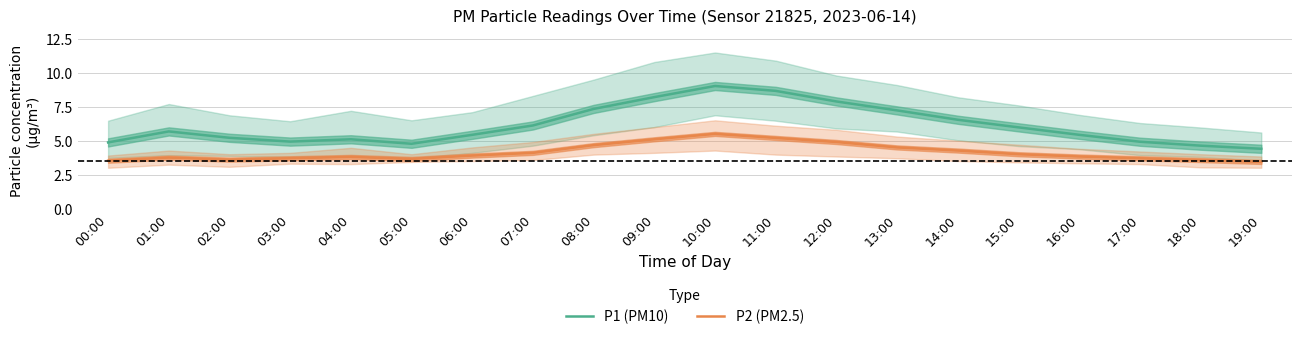

True or false: P2 (PM2.5) has a value of 3.8 at 16:00.

True